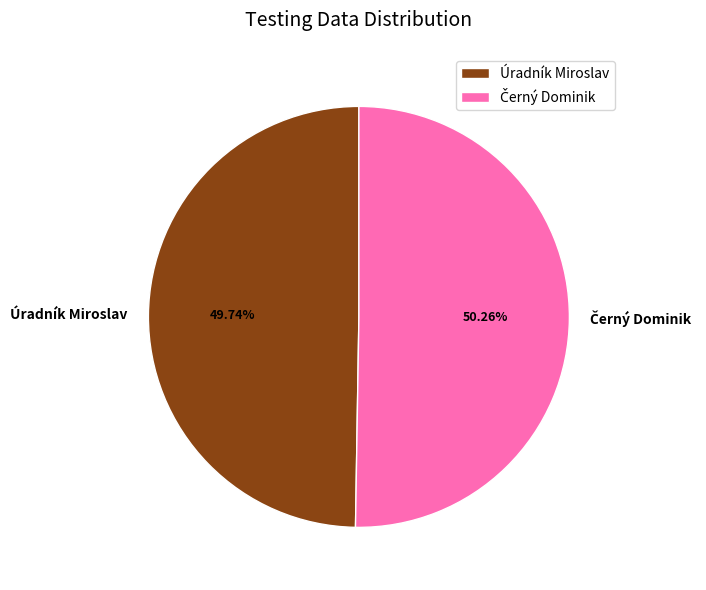

To the nearest percent, what is the average slice percentage?

50%